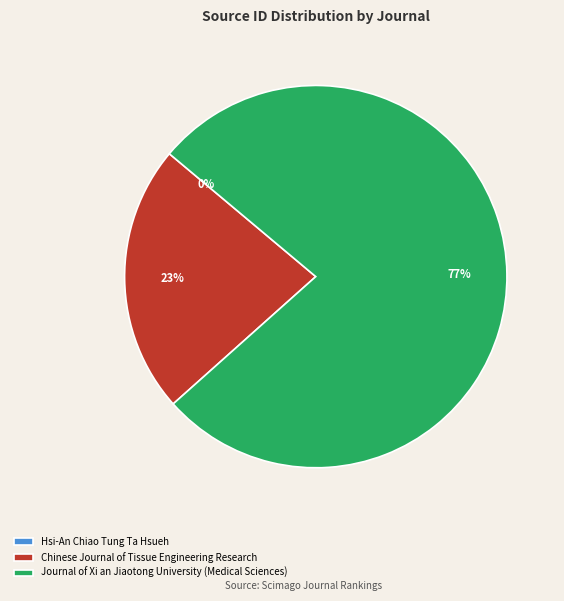

What is the largest slice in the pie chart?

Journal of Xi an Jiaotong University (Medical Sciences)